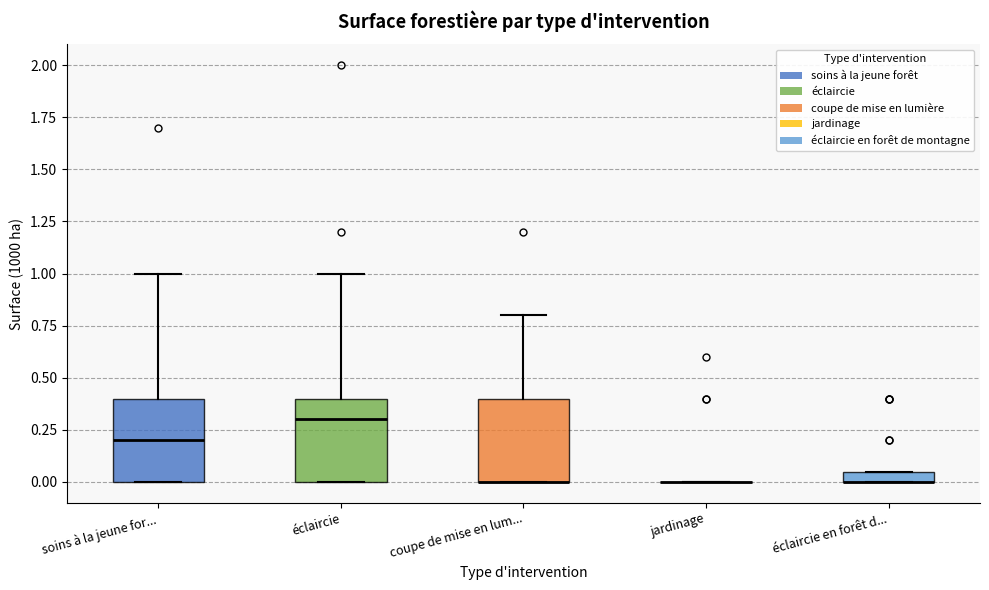

Where is the lower edge of the box for coupe de mise en lum... on the y-axis? The values are not printed on the chart, so give them approximately, as read against the axis.

0.00